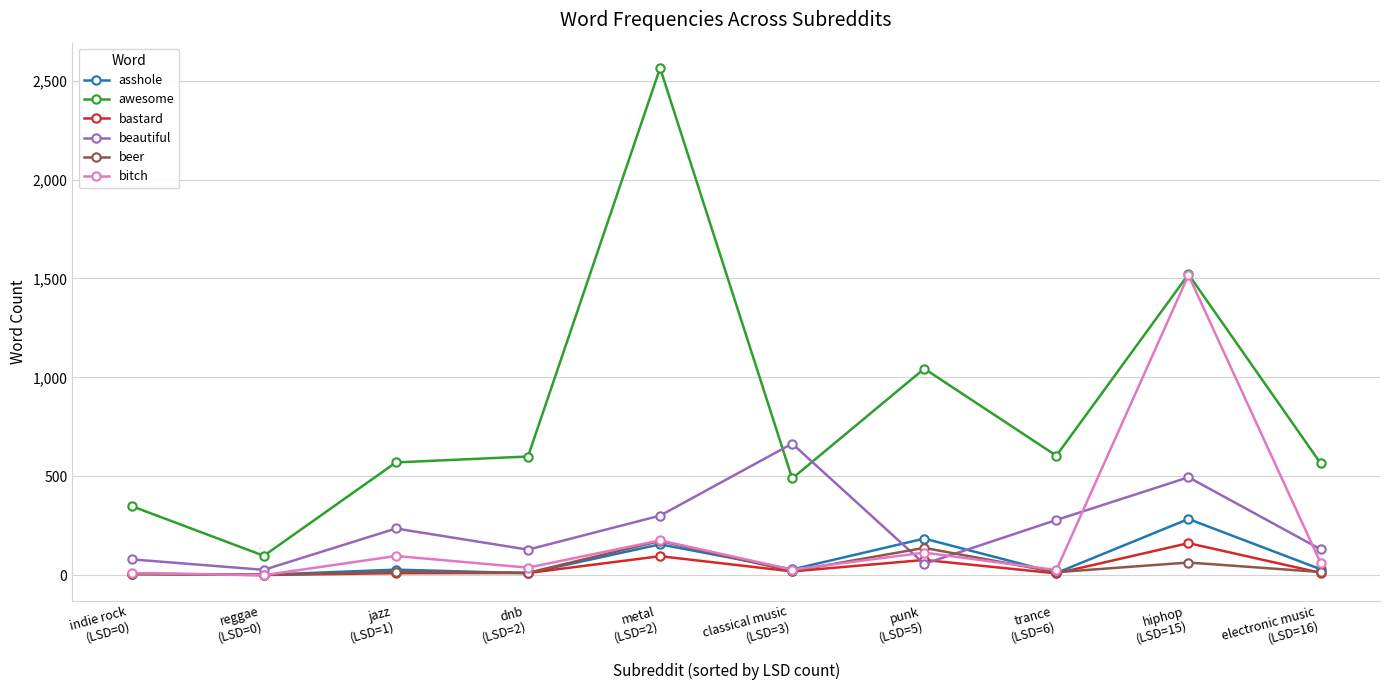

What are all the series names shown in the legend?

asshole, awesome, bastard, beautiful, beer, bitch